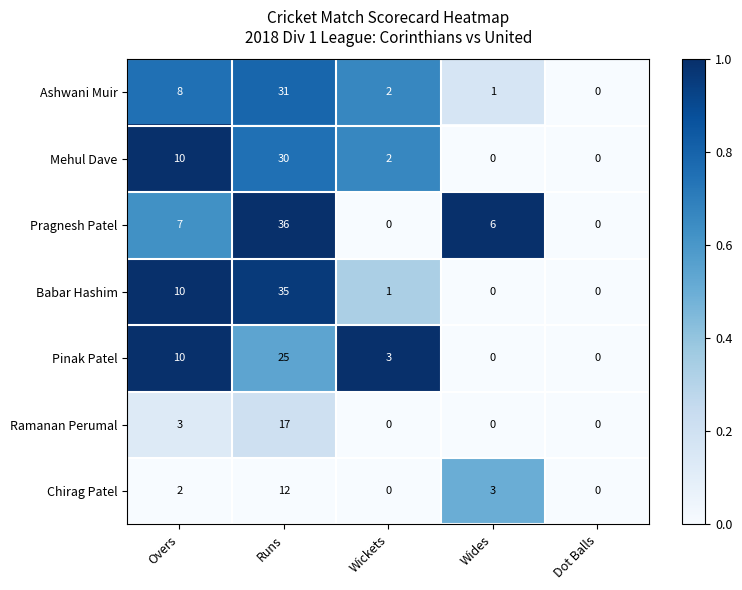

At which category is the sum across all series the highest?

Runs